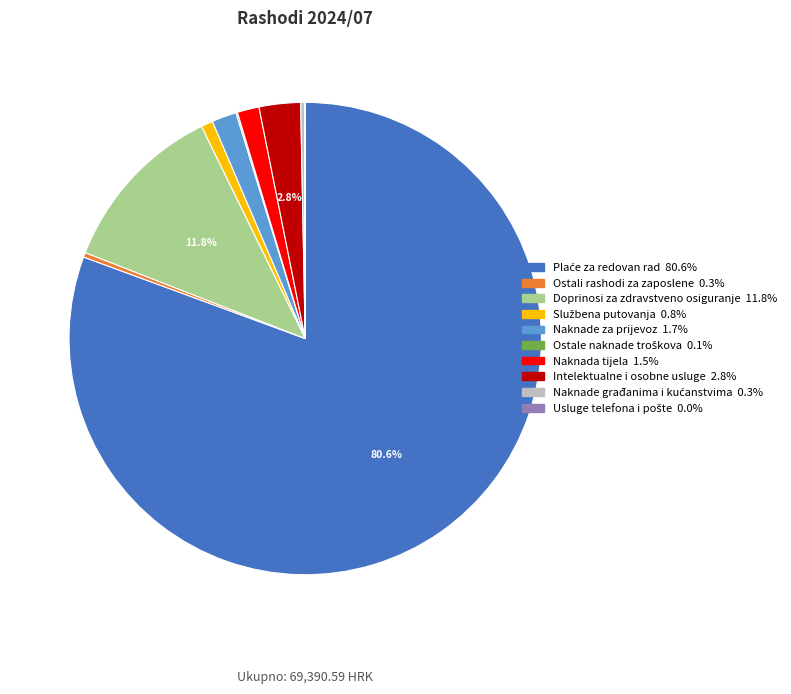

Is there a majority slice in this chart?

Yes